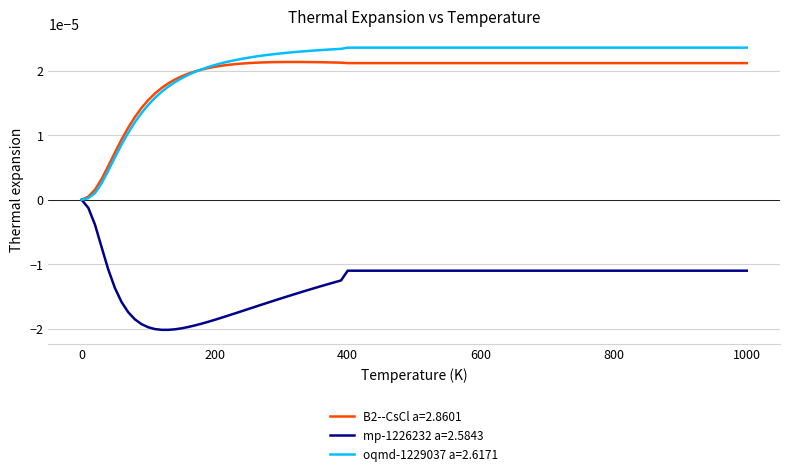

List the series in order of their peak value, highest first.

oqmd-1229037 a=2.6171, B2--CsCl a=2.8601, mp-1226232 a=2.5843